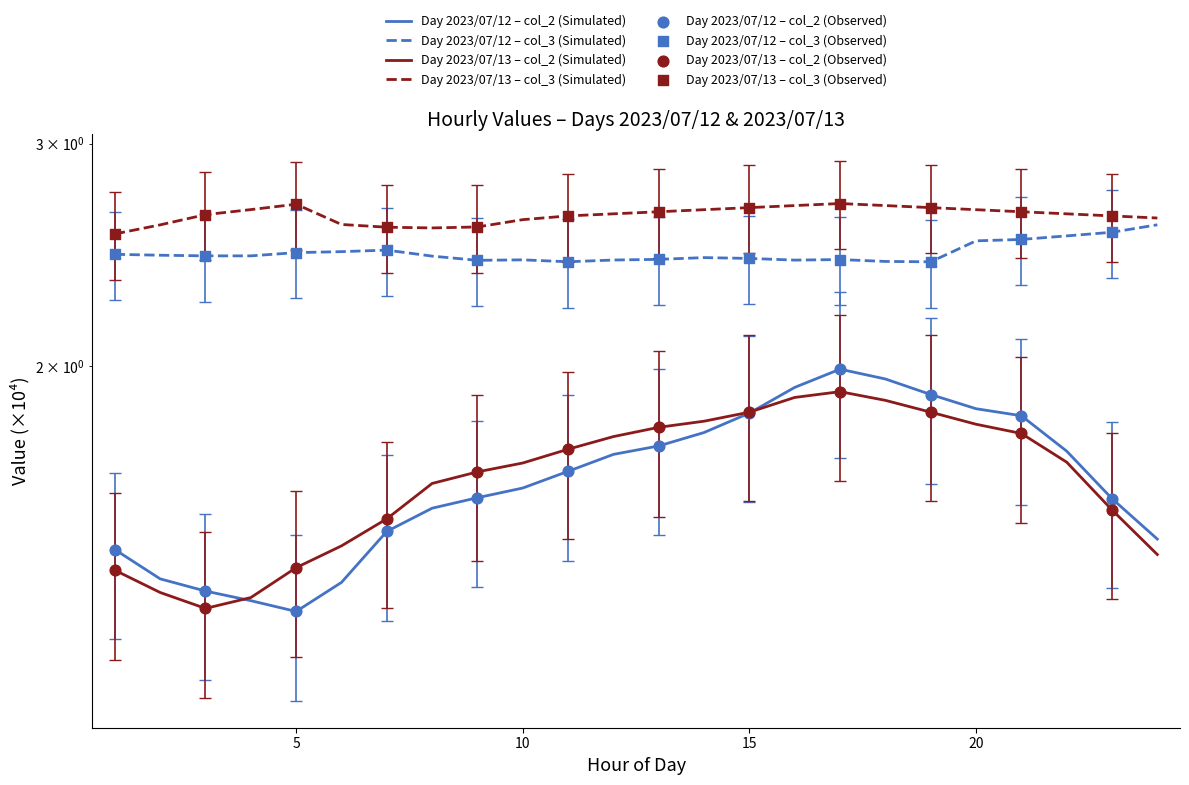

What is the total value across all series at 21?

8.8